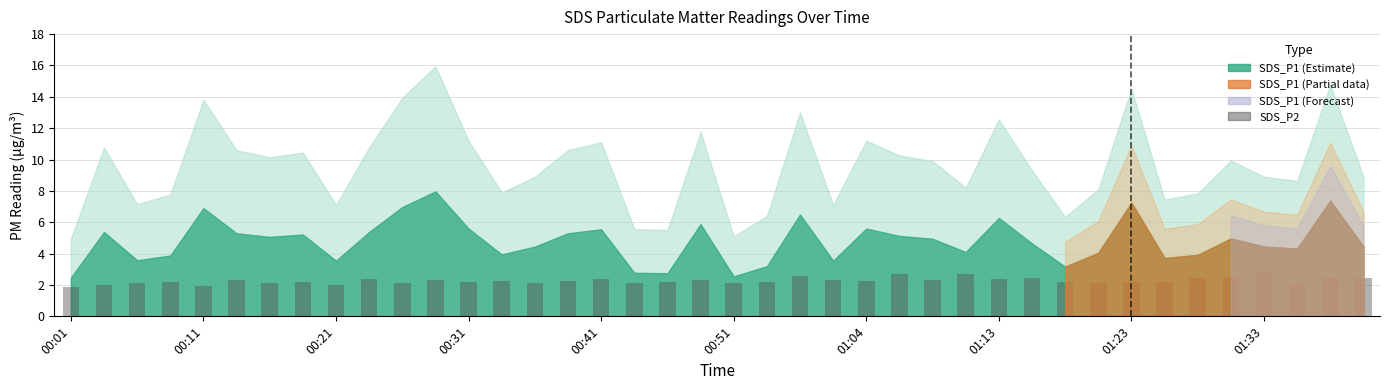

Does the chart contain stacked bars?

No